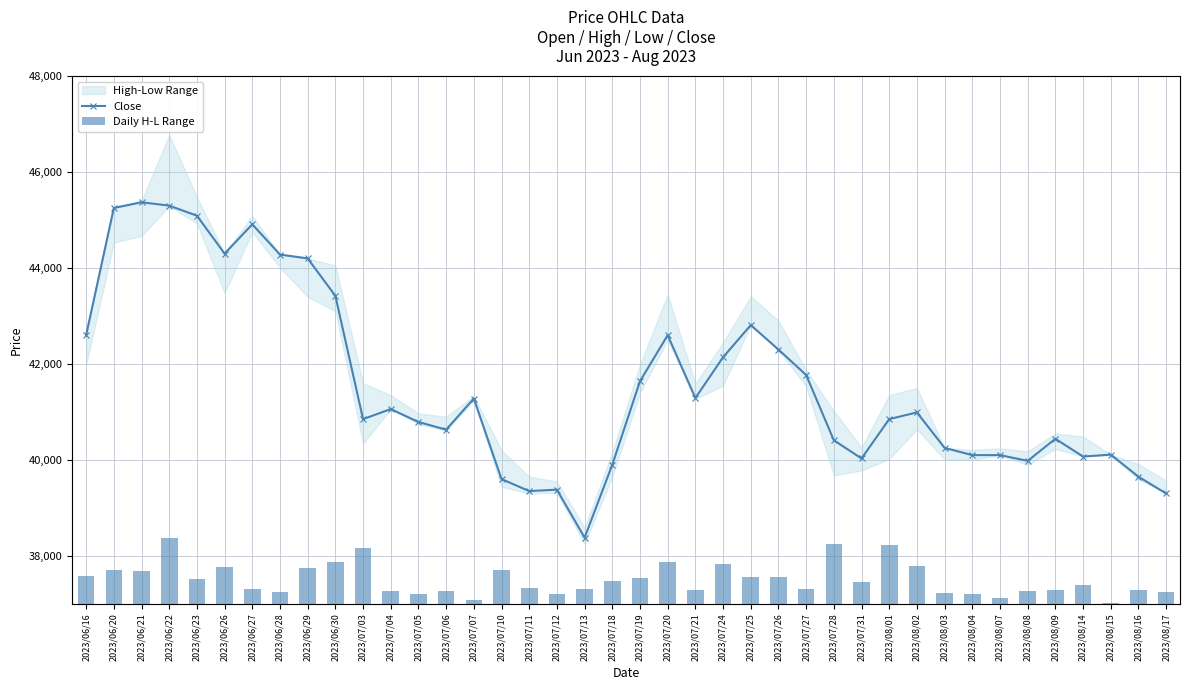

Is the value of Close at 2023/08/09 greater than the value of Daily H-L Range at 2023/07/21?

Yes